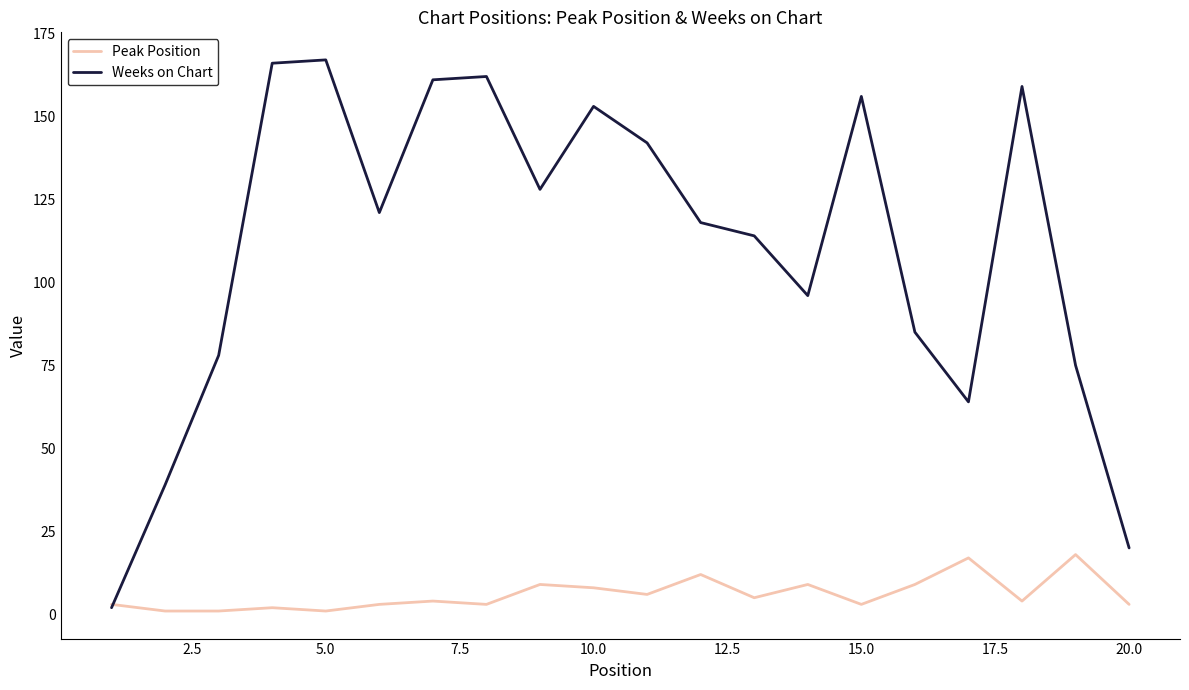

True or false: Weeks on Chart has more than 0 points higher than both neighbors.

True